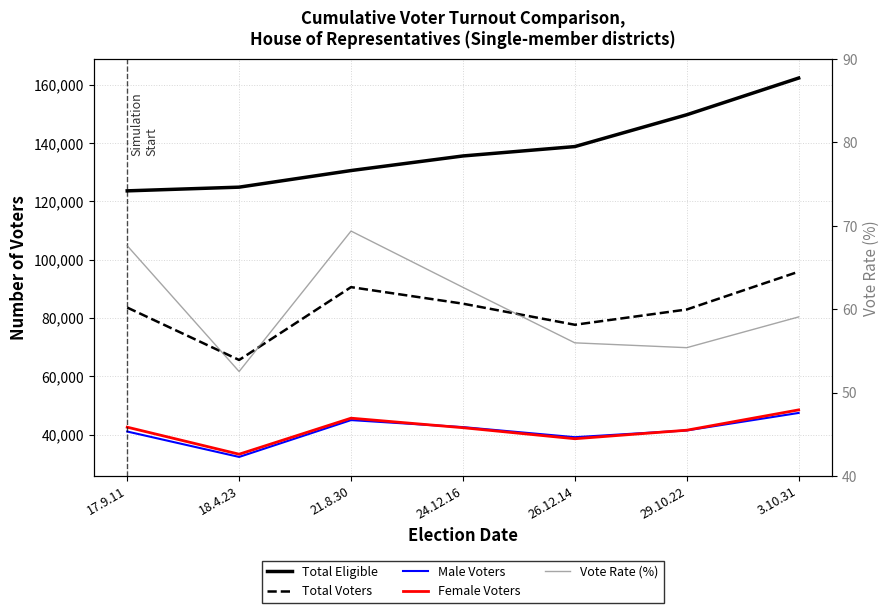

Does the chart have visible grid lines?

Yes